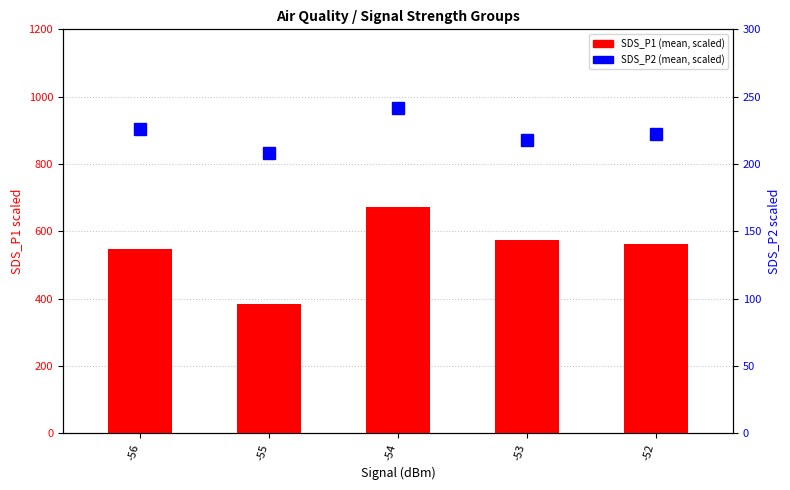

At -55, list the series in order from largest to smallest.

SDS_P1, SDS_P2